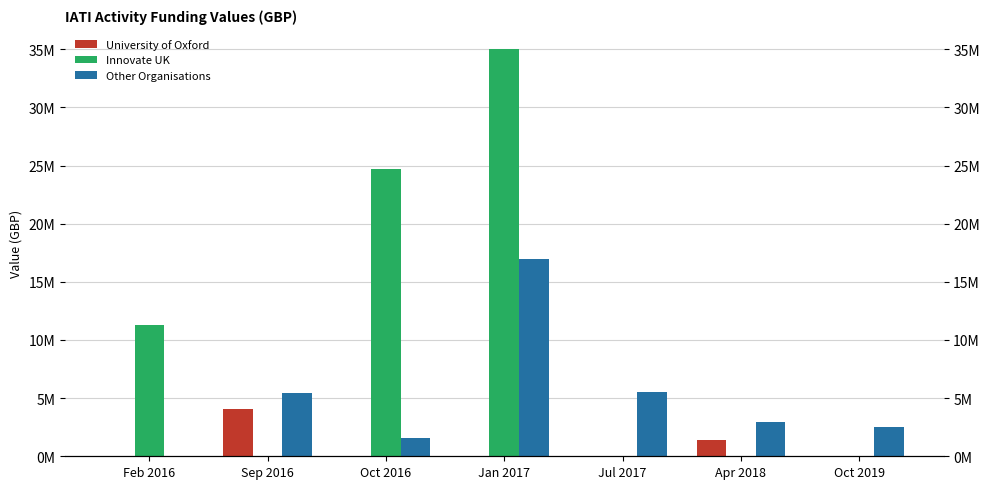

Which label corresponds to the largest value in the chart?

Jan 2017